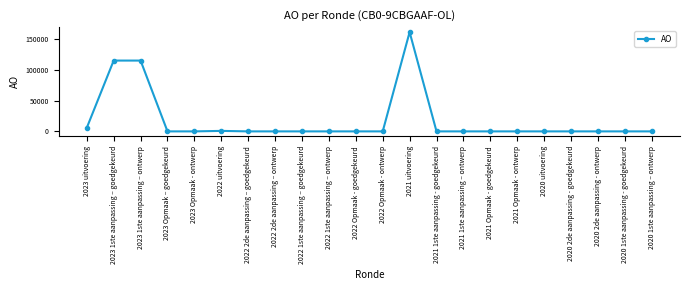

Reading right to left, transcribe all the data shown in this chart.

2020 1ste aanpassing – ontwerp=0	2020 1ste aanpassing - goedgekeurd=0	2020 2de aanpassing - ontwerp=0	2020 2de aanpassing - goedgekeurd=0	2020 uitvoering=0	2021 Opmaak - ontwerp=0	2021 Opmaak - goedgekeurd=0	2021 1ste aanpassing – ontwerp=0	2021 1ste aanpassing - goedgekeurd=0	2021 uitvoering=161467	2022 Opmaak - ontwerp=0	2022 Opmaak - goedgekeurd=0	2022 1ste aanpassing – ontwerp=0	2022 1ste aanpassing – goedgekeurd=0	2022 2de aanpassing – ontwerp=0	2022 2de aanpassing – goedgekeurd=0	2022 uitvoering=798	2023 Opmaak - ontwerp=0	2023 Opmaak – goedgekeurd=0	2023 1ste aanpassing – ontwerp=115173	2023 1ste aanpassing – goedgekeurd=115173	2023 uitvoering=5778